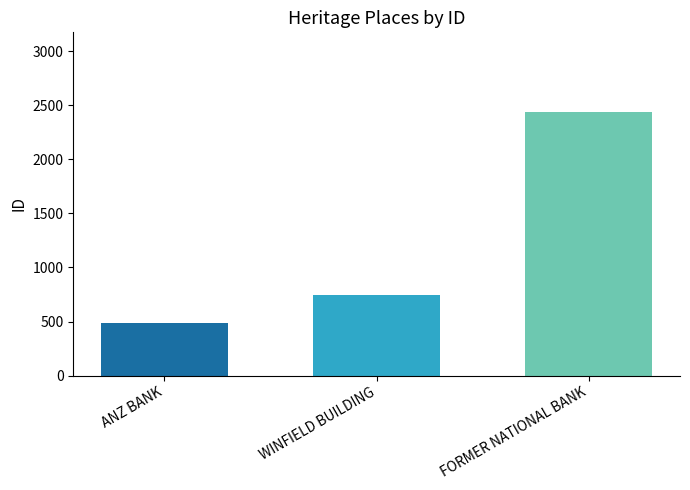

Reading left to right, list all the values displayed in this chart.

484	742	2441